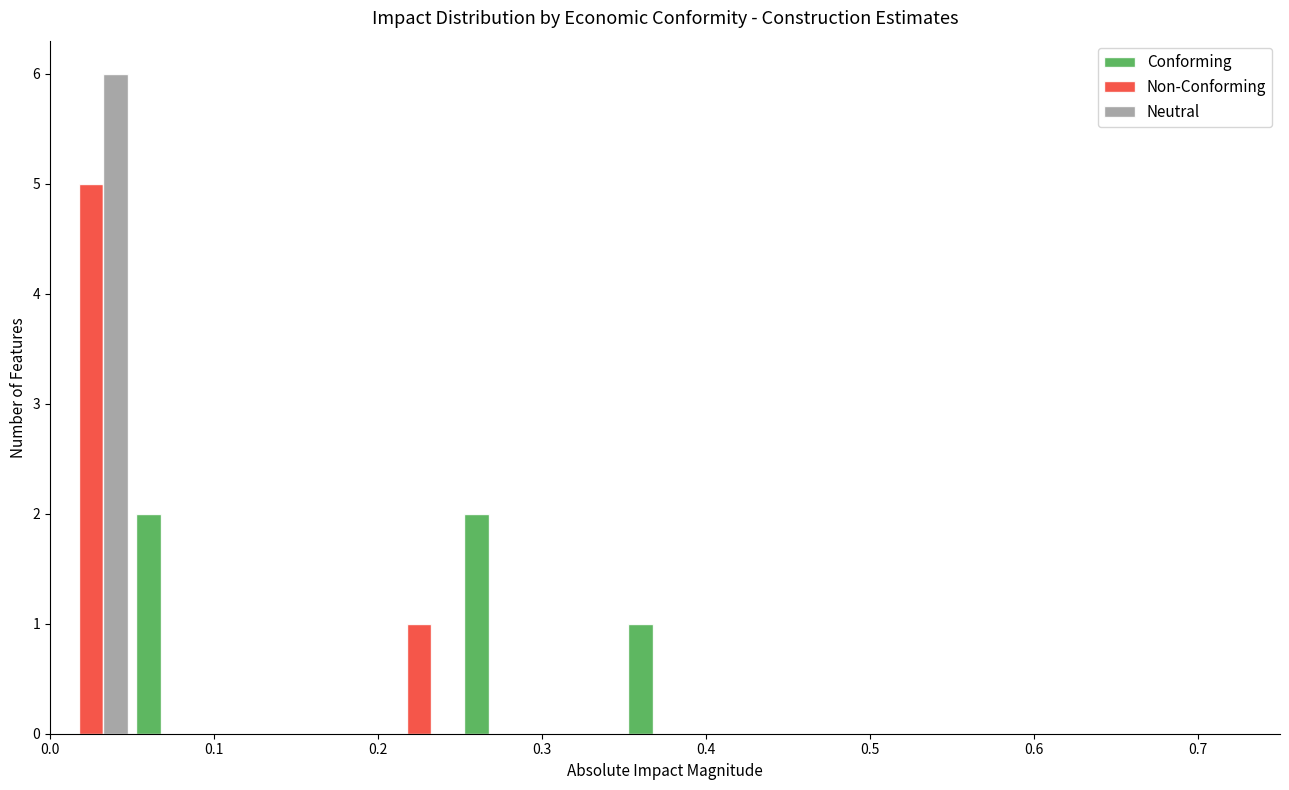

What is the height of the Conforming bar covering 0.25 to 0.30 on the x-axis? The values are not printed on the chart, so give them approximately, as read against the axis.

2